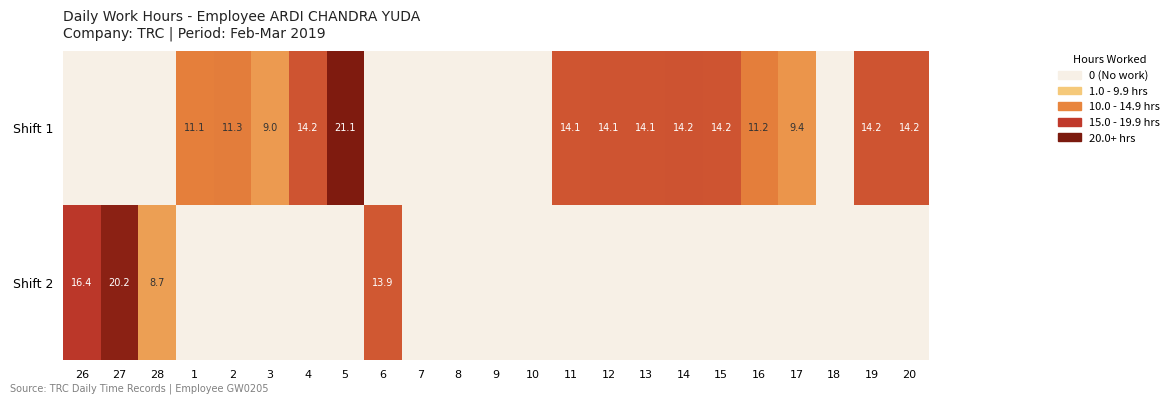

Is it true that Shift 2 equals 19.7 at 6?

False